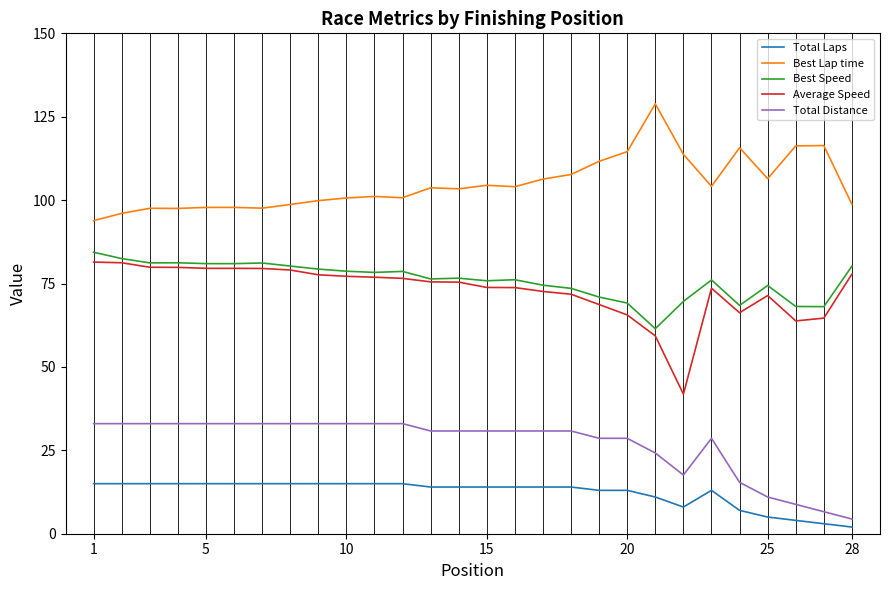

Rank the series by their maximum value, from lowest to highest.

Total Laps, Total Distance, Average Speed, Best Speed, Best Lap time